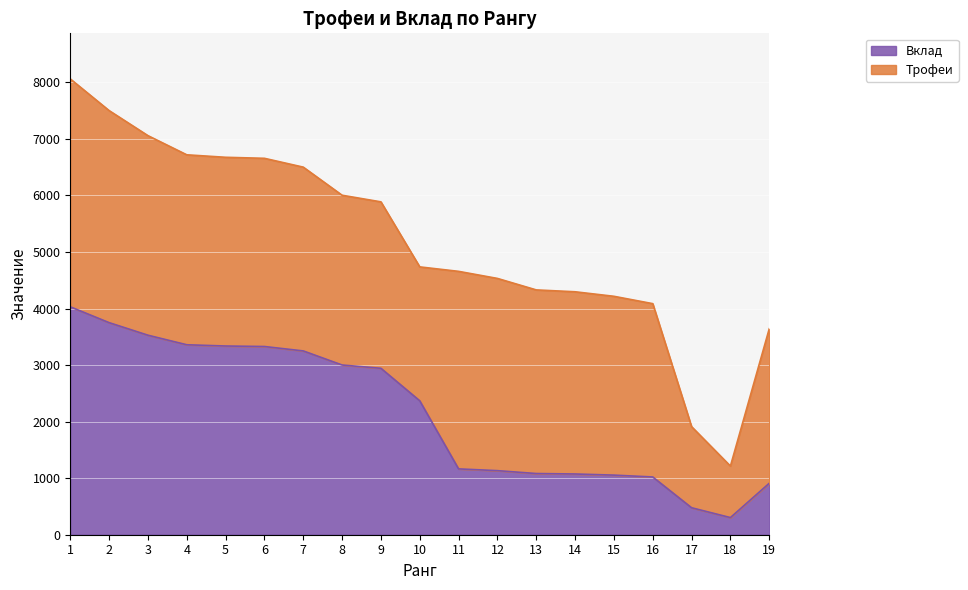

Reading left to right, what are all the values shown in this chart?

Трофеи: 1=8060	2=7500	3=7057	4=6718	5=6674	6=6656	7=6500	8=6003	9=5886	10=4736	11=4657	12=4532	13=4329	14=4296	15=4216	16=4086	17=1911	18=1214	19=3642
Вклад: 1=4030	2=3750	3=3528	4=3359	5=3337	6=3328	7=3250	8=3001	9=2943	10=2368	11=1164	12=1133	13=1082	14=1074	15=1054	16=1021	17=477	18=303	19=910